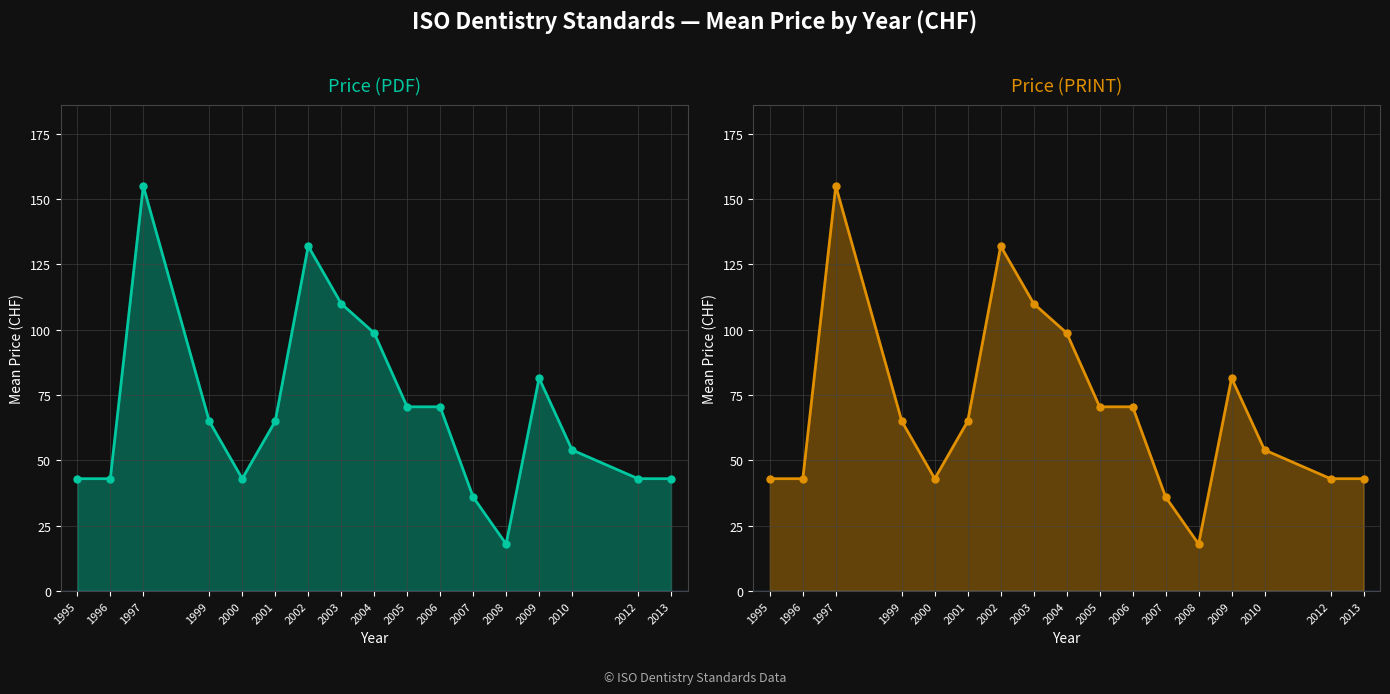

At which category is the sum across all series the highest?

1997